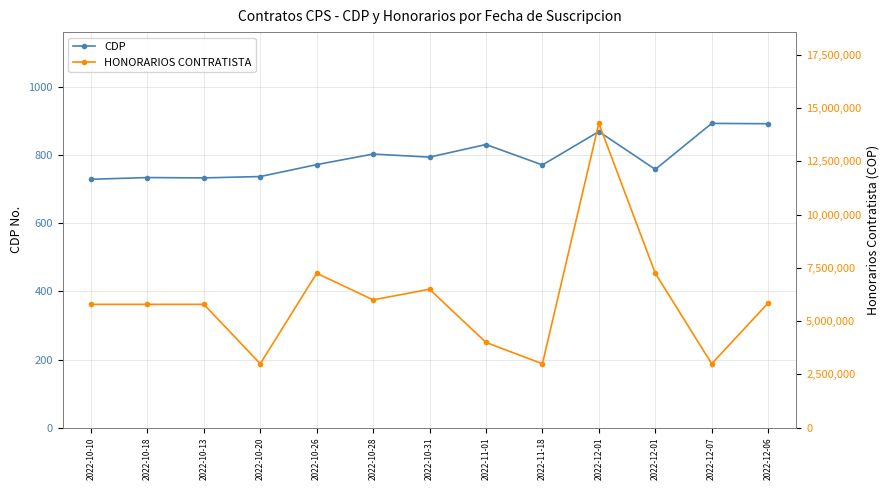

How many interior local peaks does the CDP series have?

5